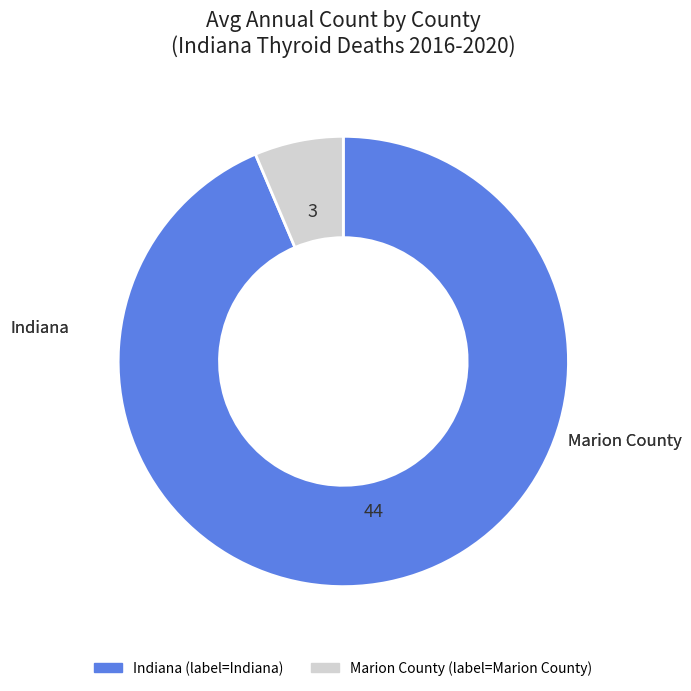

Which slice is the largest?

Indiana